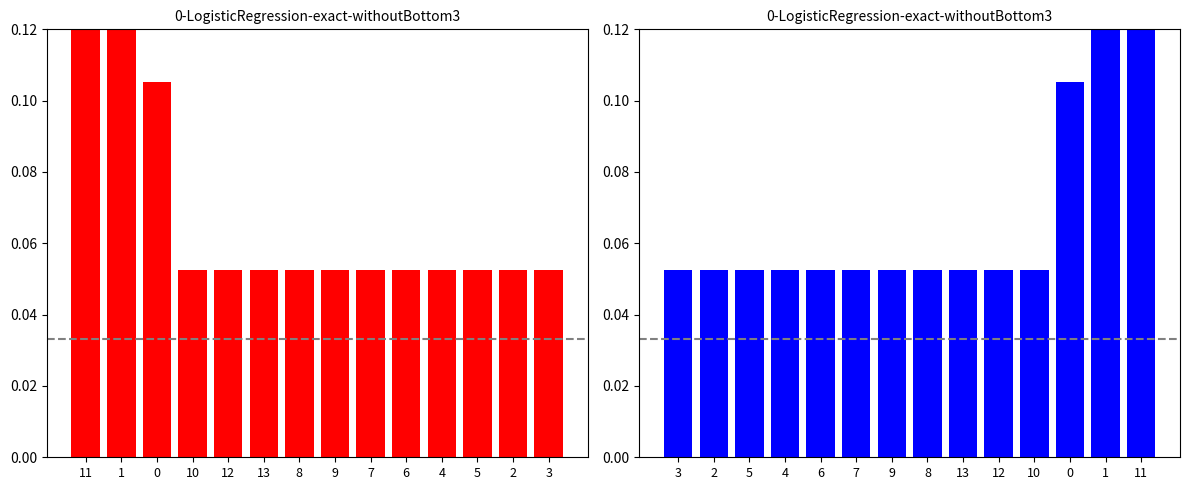

How many values are between 0 and 1?

14